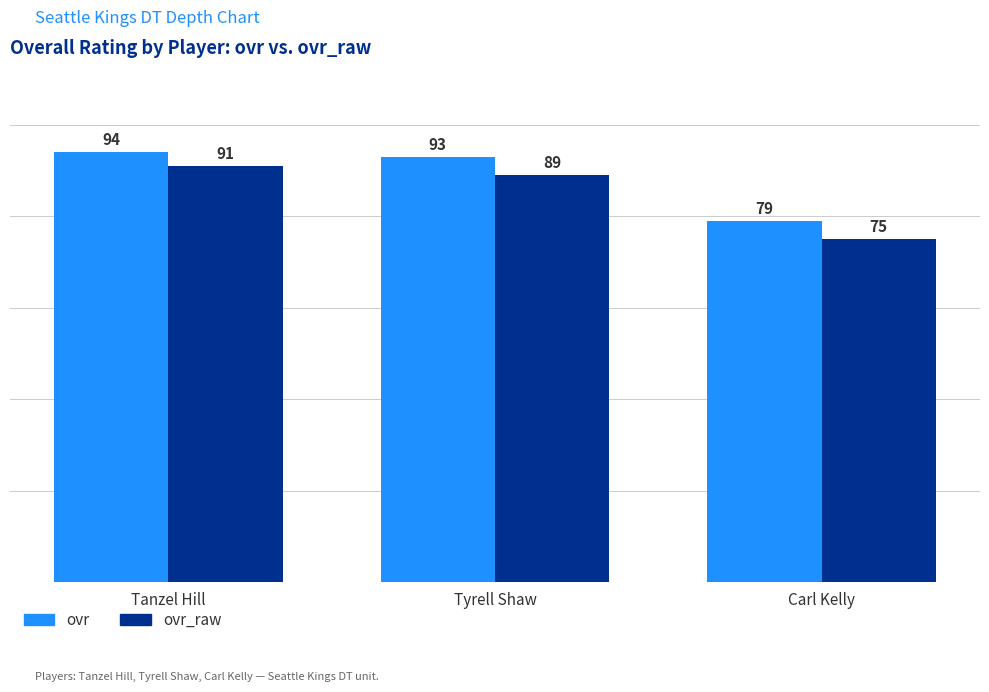

What is the sum of the ovr_raw values at Carl Kelly and Tanzel Hill?

166